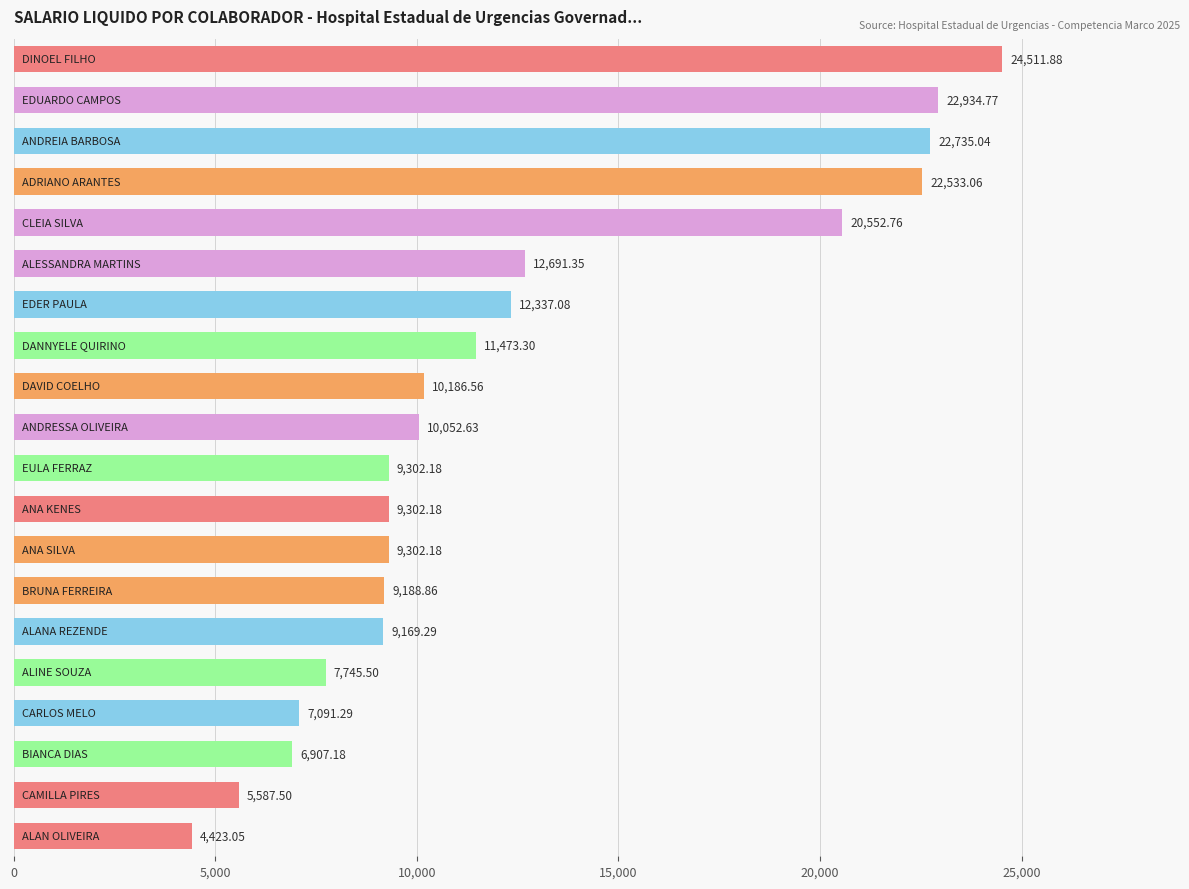

What is the difference between the maximum and second lowest values?

18924.4